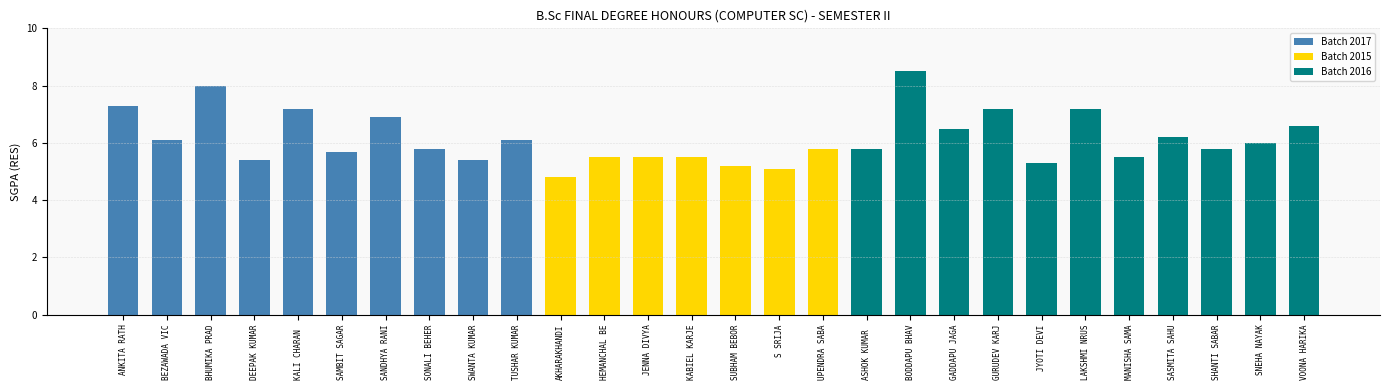

Reading right to left, transcribe all the data shown in this chart.

VOONA HARIKA=6.6	SNEHA NAYAK=6.0	SHANTI SABARA=5.8	SASMITA SAHU=6.2	MANISHA SAMAL=5.5	LAKSHMI NRUSINGHA PATNAIK=7.2	JYOTI DEVI=5.3	GURUDEV KARJEE=7.2	GADDAPU JAGAN KUMAR=6.5	BODDAPU BHAVYA LAKSHMI=8.5	ASHOK KUMAR PATNAIK=5.8	UPENDRA SABAR=5.8	S SRIJA=5.1	SUBHAM BEBORTA=5.2	KABIEL KARJEE=5.5	JENNA DIVYA=5.5	HEMANCHAL BEHERA=5.5	AKHARAKHANDI JYOTCHNA=4.8	TUSHAR KUMAR GOMANGO=6.1	SWANTA KUMAR MALLI=5.4	SONALI BEHERA=5.8	SANDHYA RANI GOUDA=6.9	SAMBIT SAGAR PANDA=5.7	KALI CHARAN PADHY=7.2	DEEPAK KUMAR GOUDA=5.4	BHUMIKA PRADHAN=8.0	BEZAWADA VICHITA=6.1	ANKITA RATH=7.3